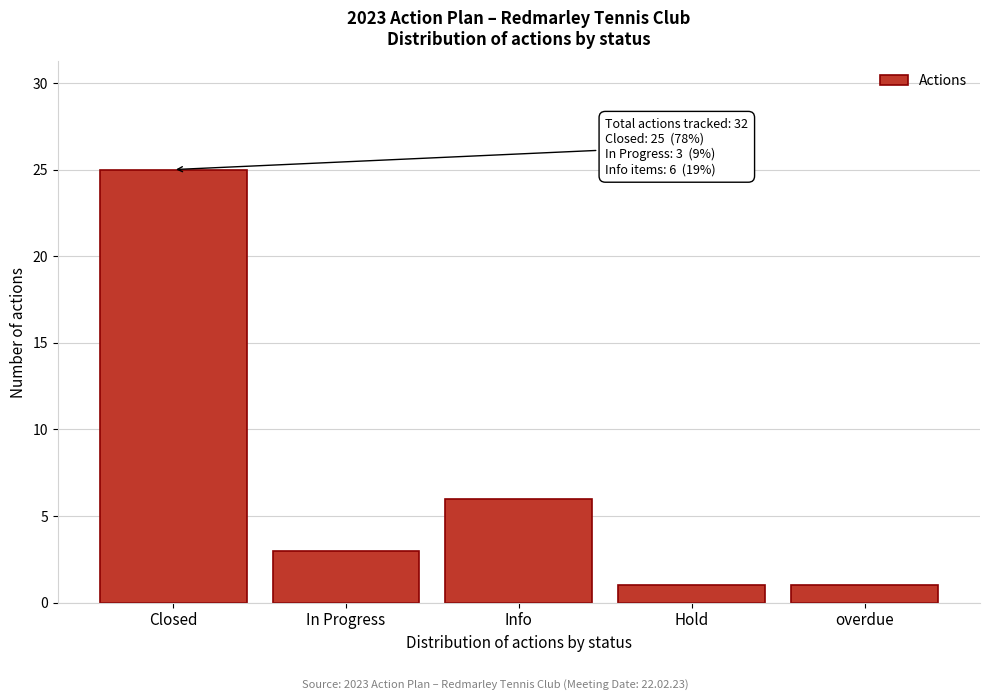

Reading left to right, list all the values displayed in this chart.

25	3	6	1	1